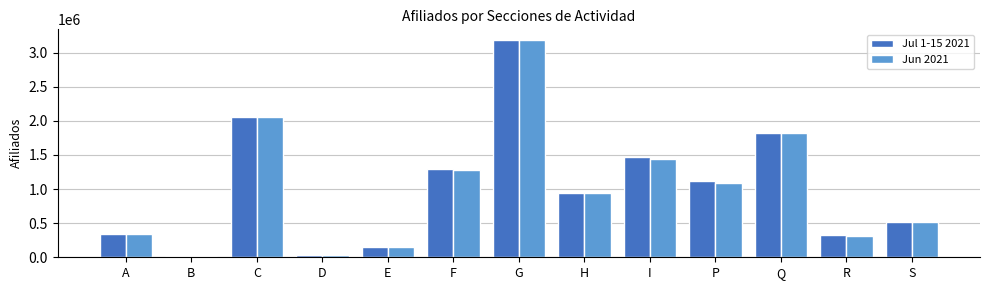

Which series changed the most between A and H?

Jul 1-15 2021